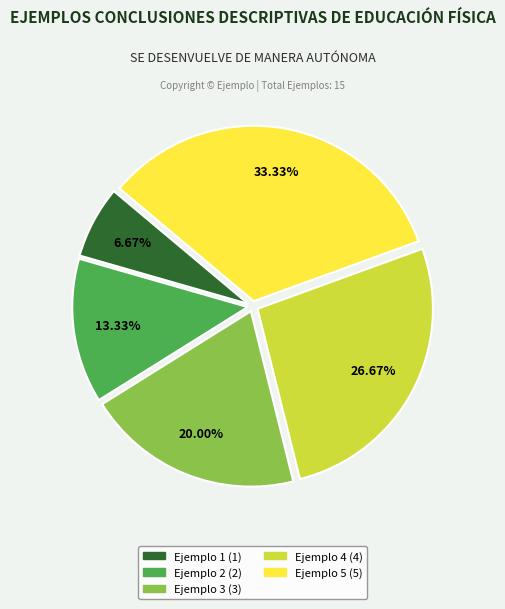

Is there any slice that represents more than half of the pie?

No